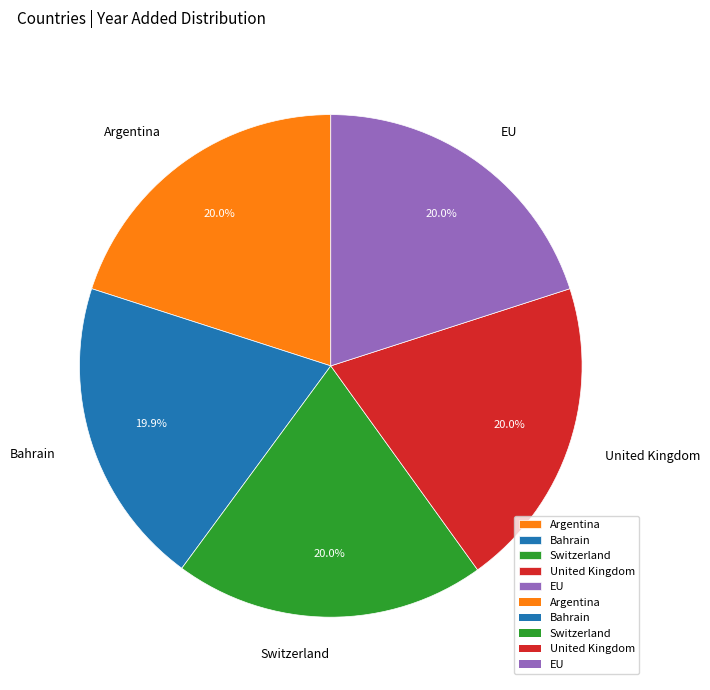

What is the ratio of the value at Bahrain to the value at Argentina?

1.0